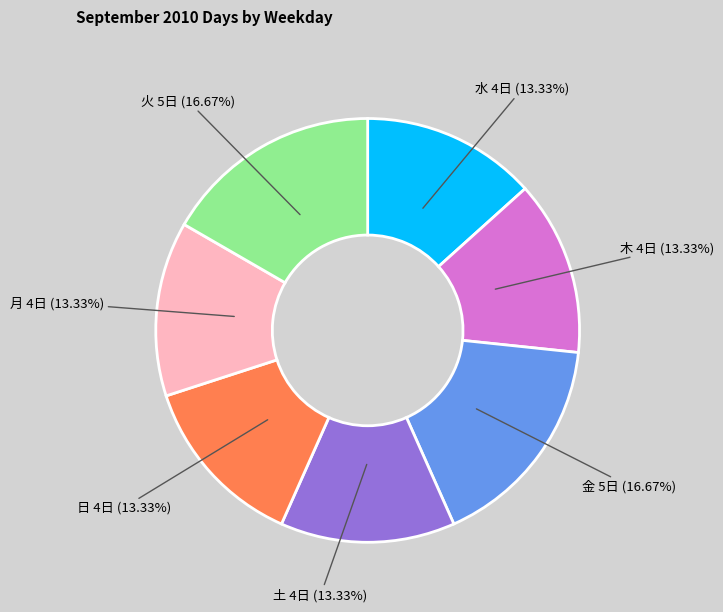

Do 土 and 金 together represent more than half of the pie?

No